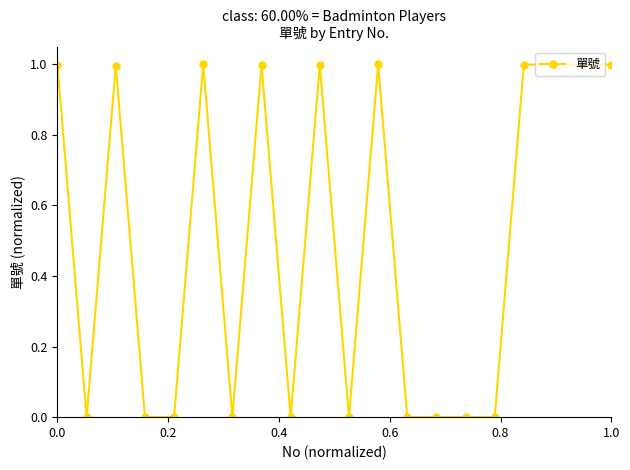

True or false: the data has more than 0 interior local peaks.

True